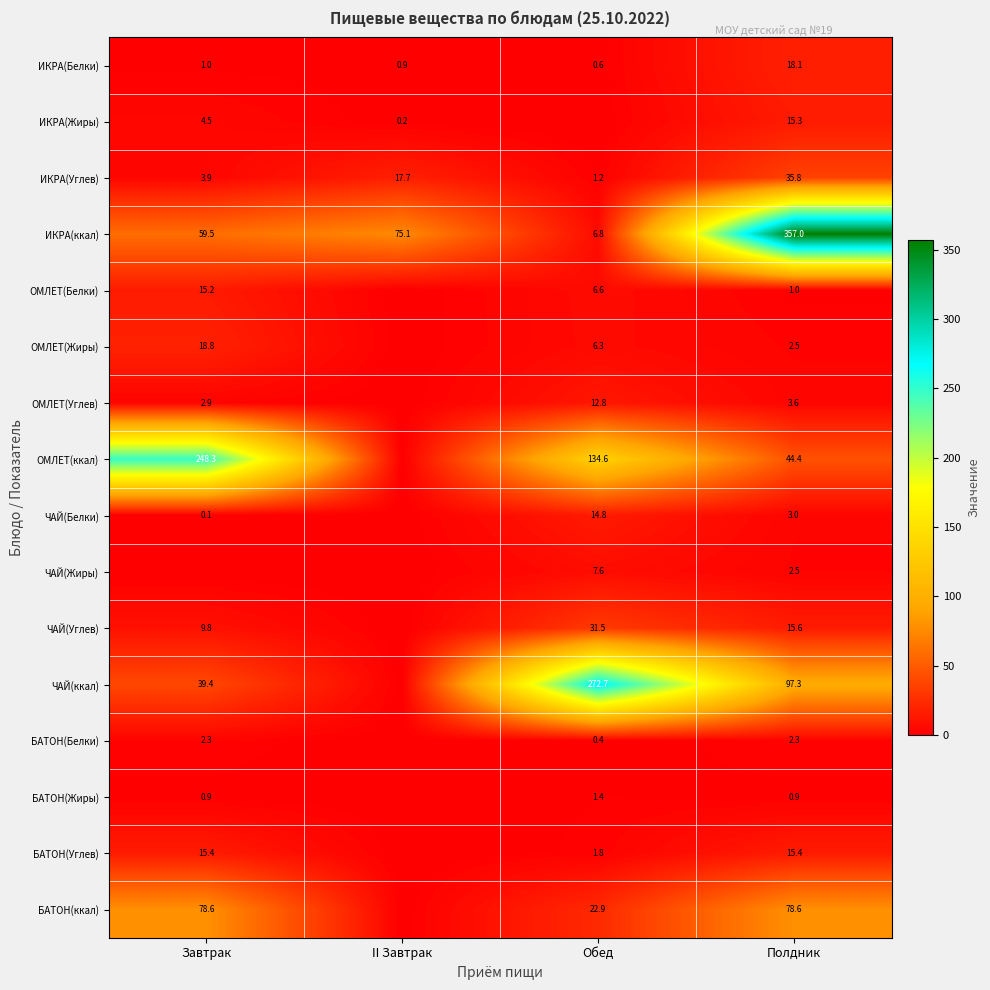

Is it true that ИКРА(Углев) equals 2.0 at Обед?

False